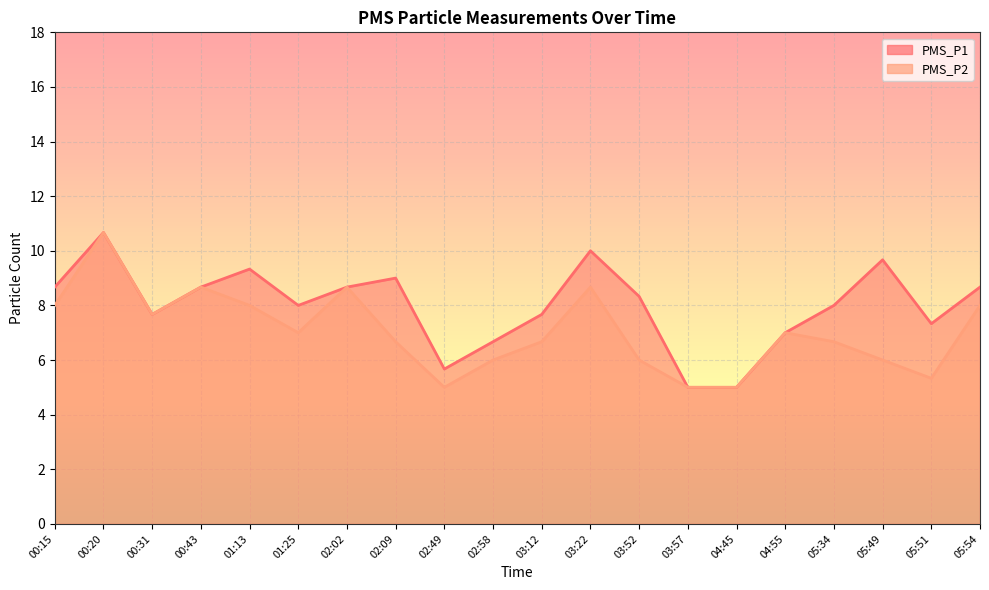

Which label corresponds to the smallest value in the chart?

03:57